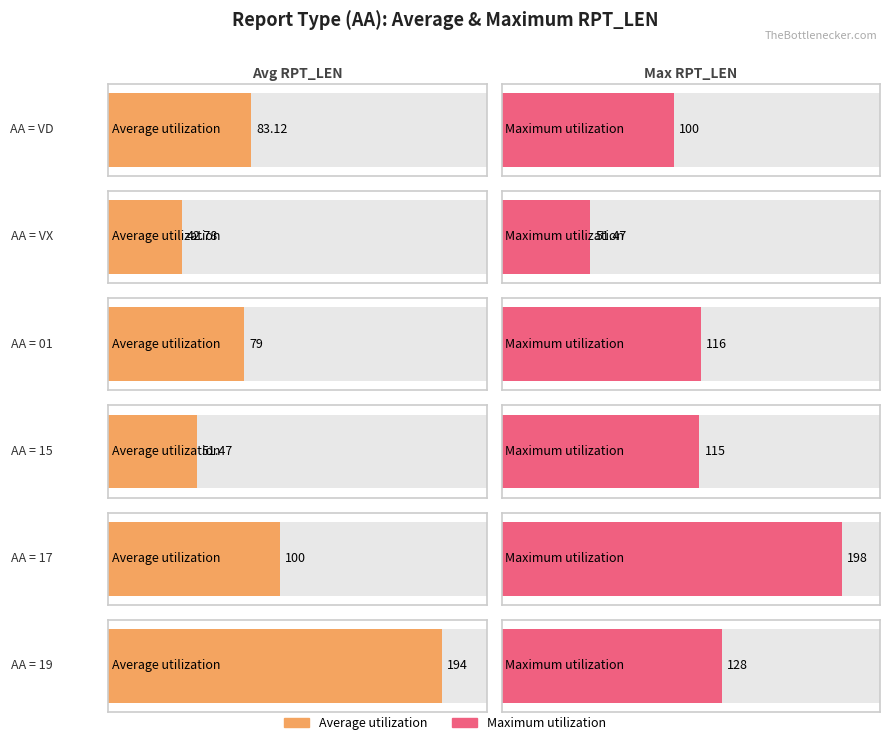

What is the difference between the maximum and second lowest values in the Maximum utilization series?

98.0